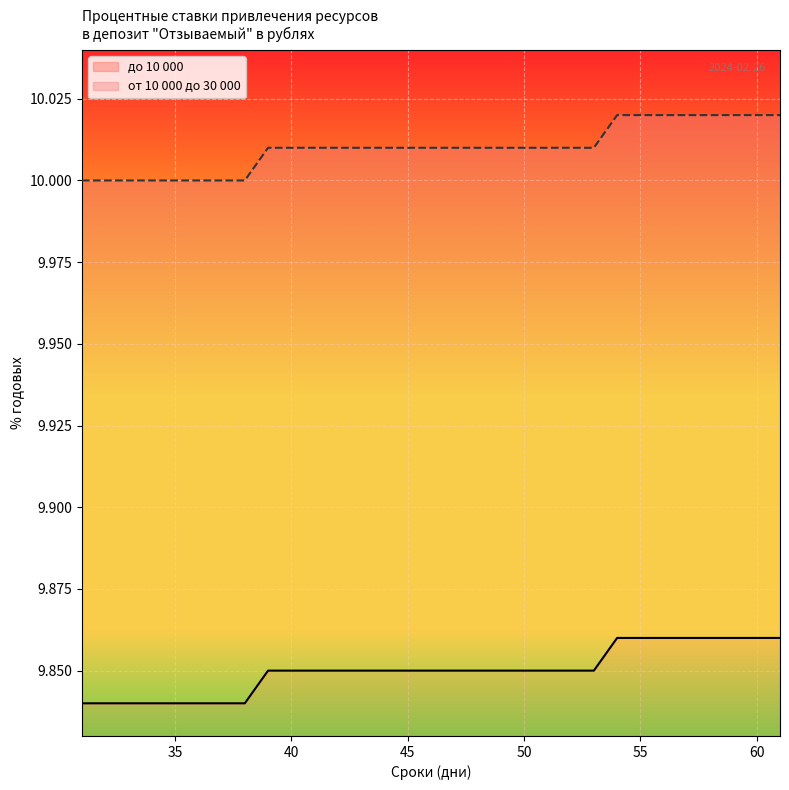

Is it true that от 10 000 до 30 000 equals 17.2 at 34?

False